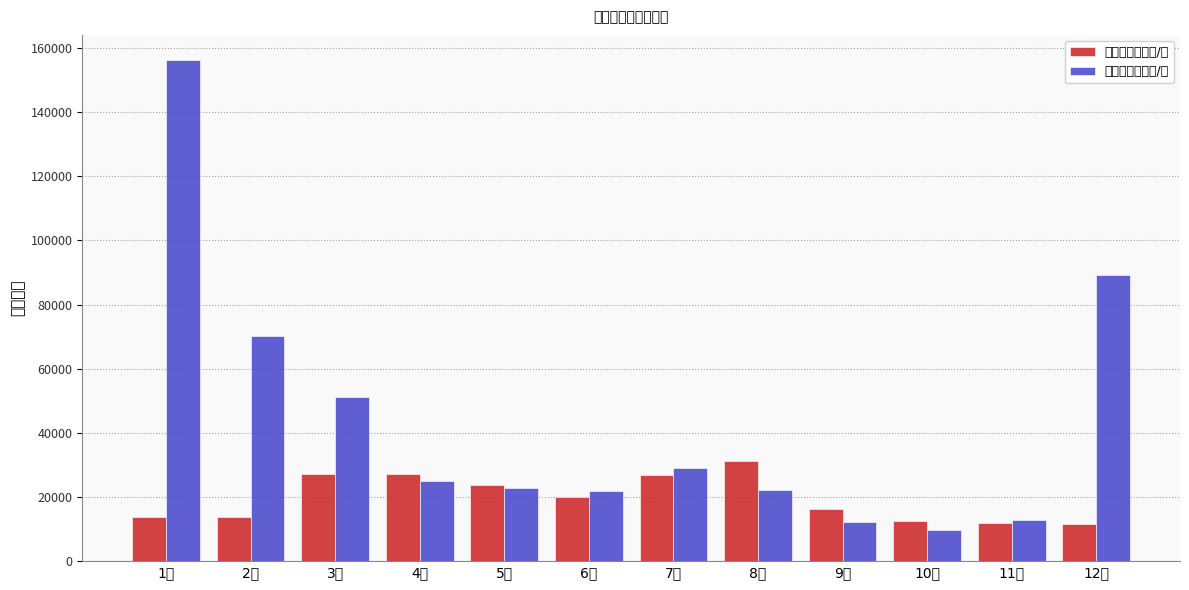

What is the difference between the highest and lowest values at 2月?

56727